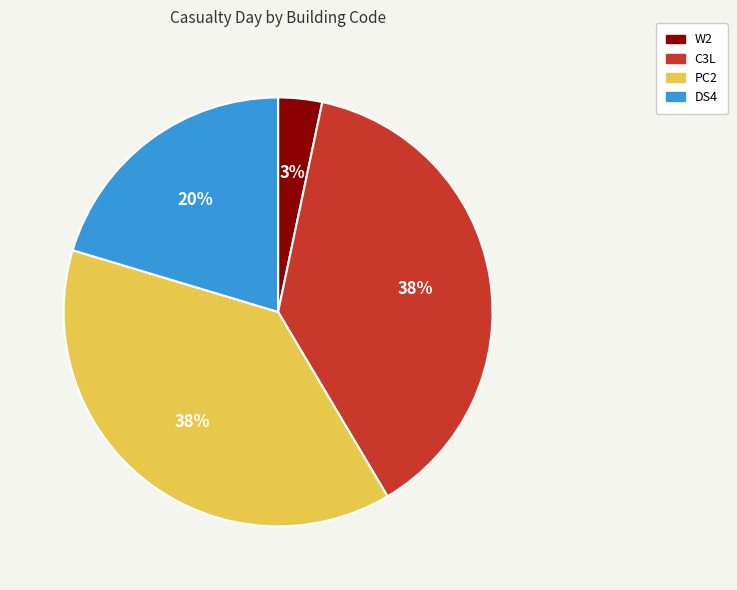

Count the number of slices in the pie.

4